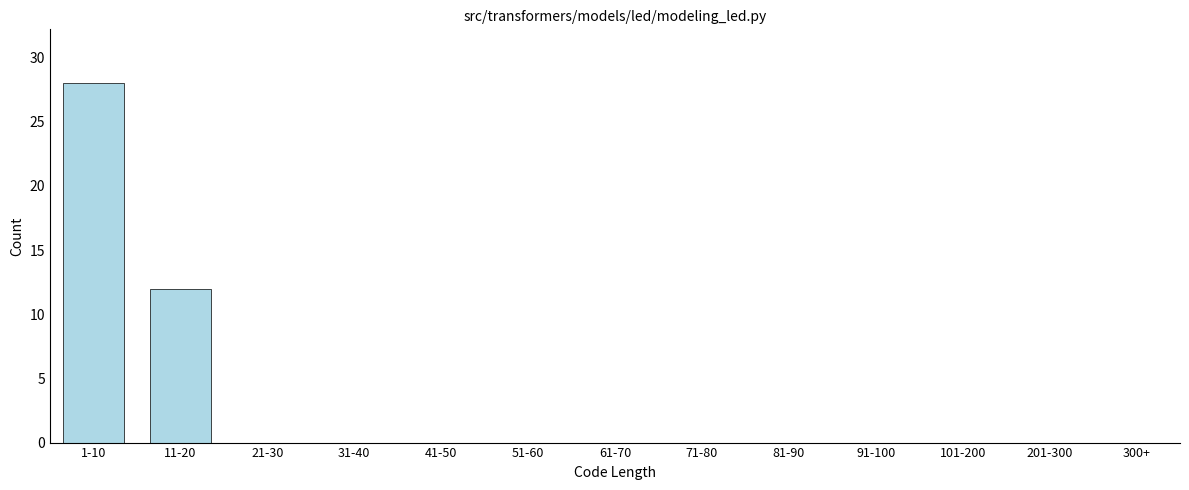

Reading right to left, list all the values displayed in this chart.

300+=0	201-300=0	101-200=0	91-100=0	81-90=0	71-80=0	61-70=0	51-60=0	41-50=0	31-40=0	21-30=0	11-20=12	1-10=28